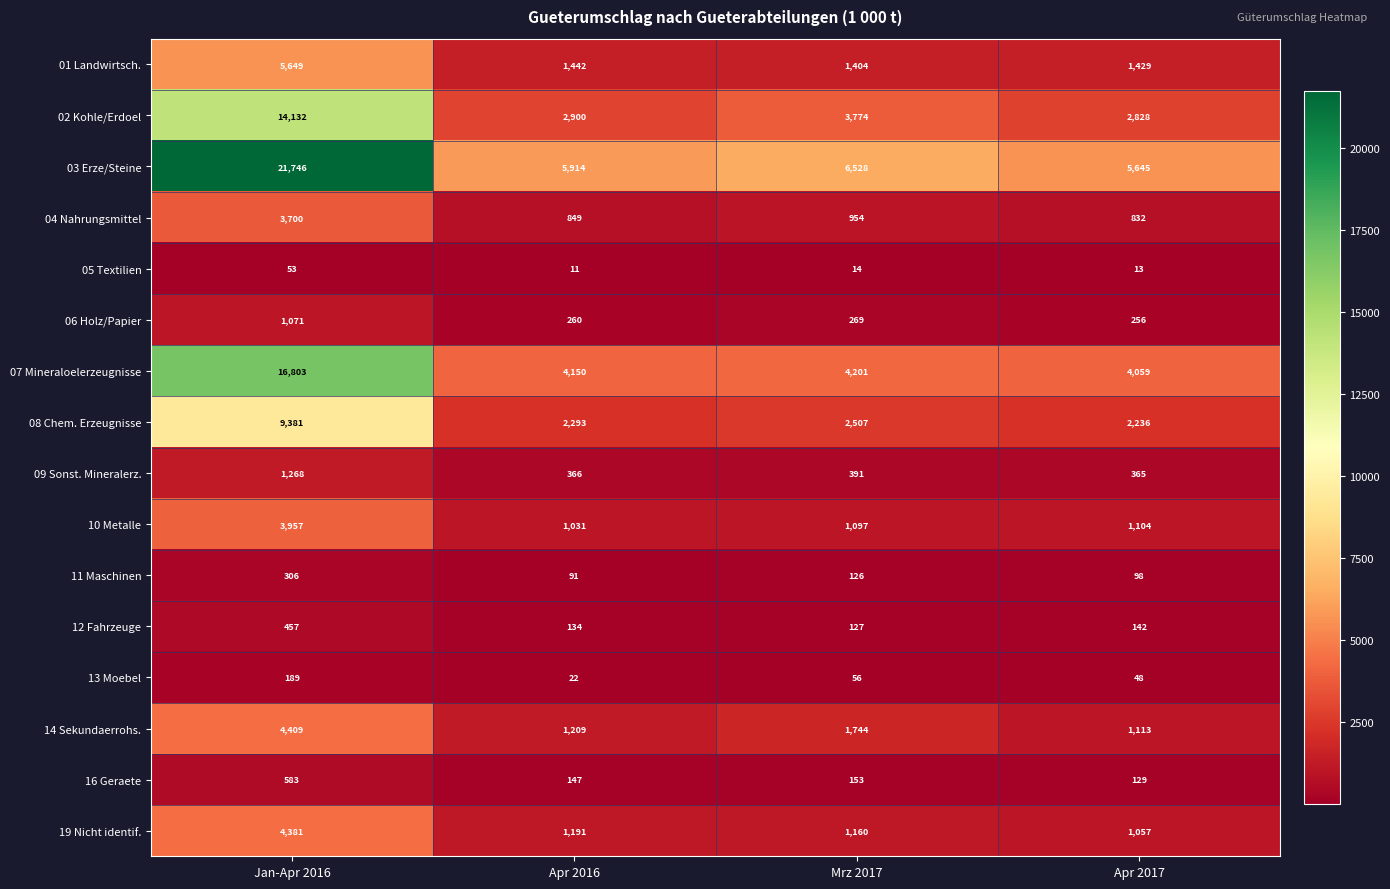

At which label does 06 Holz/Papier reach its minimum?

Apr 2017